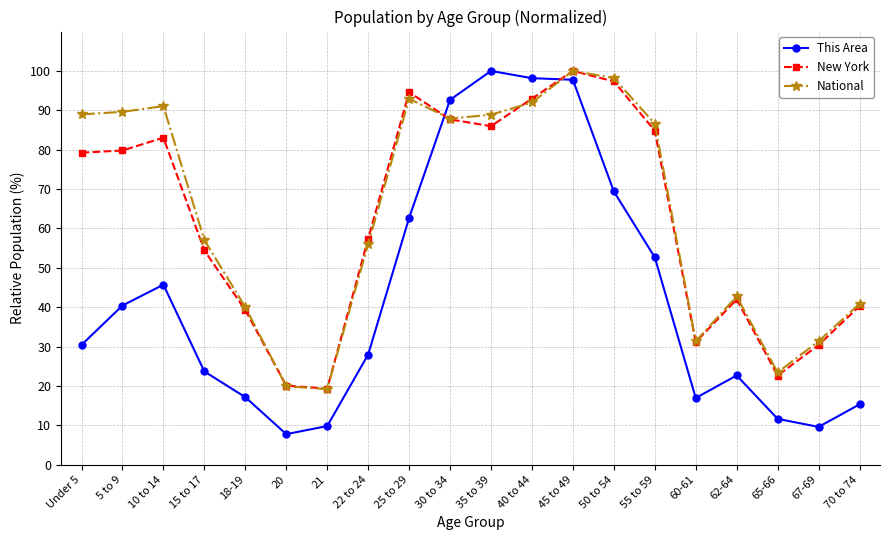

At which label does National reach its peak?

45 to 49